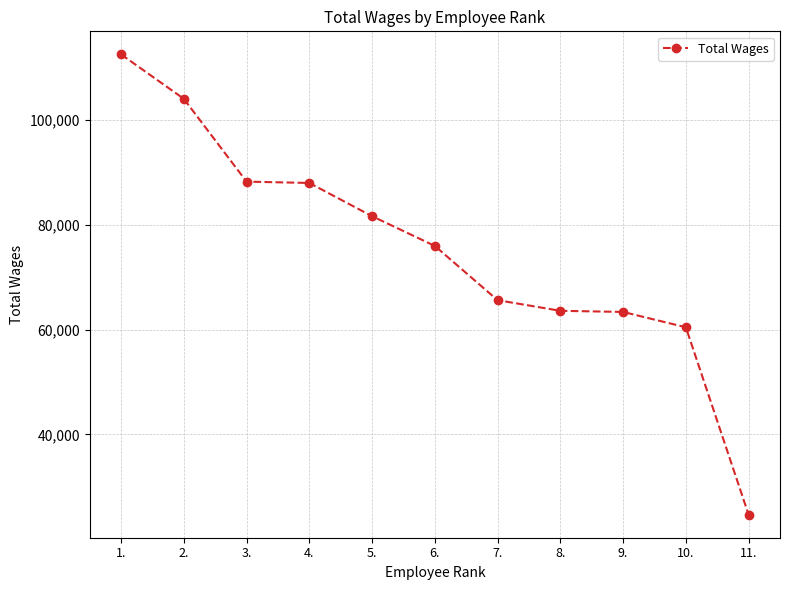

What is the value of the 11th point from the left?

24650